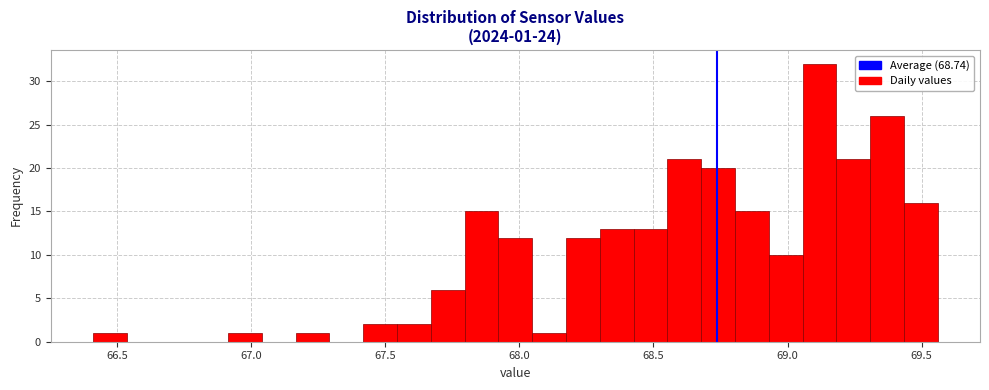

Around what value on the x-axis is the tallest bar? Give the approximate position of its centre, as read against the axis.

69.10